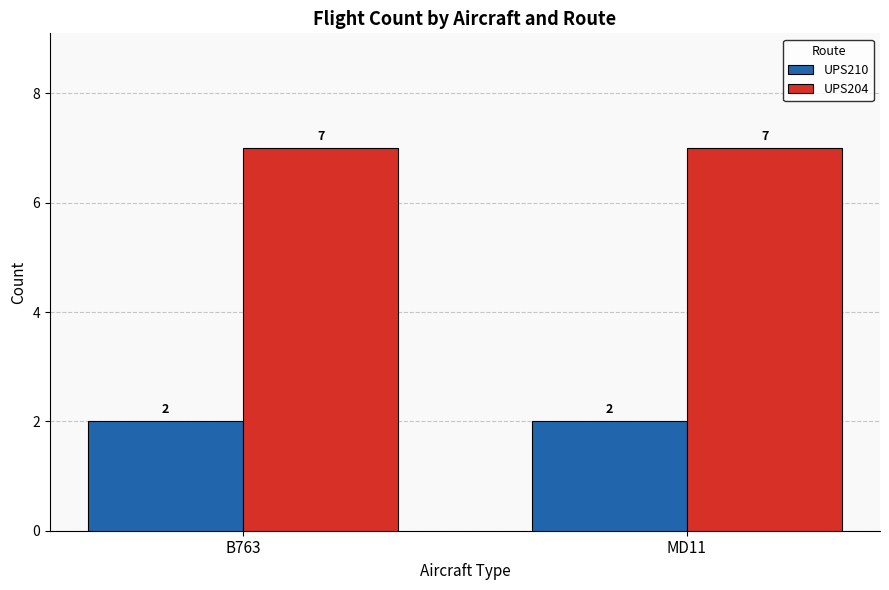

What value does the UPS204 series have at B763?

7